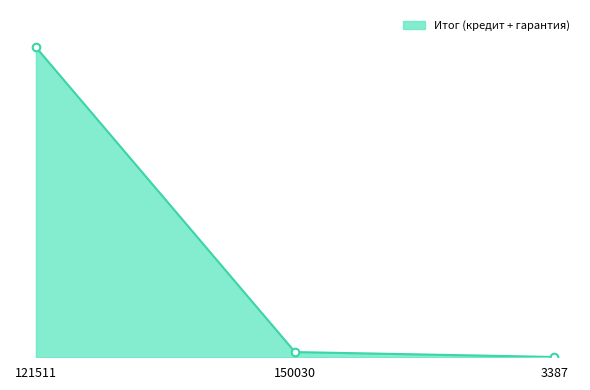

What is the change in value from 121511 to 150030?

-245800000